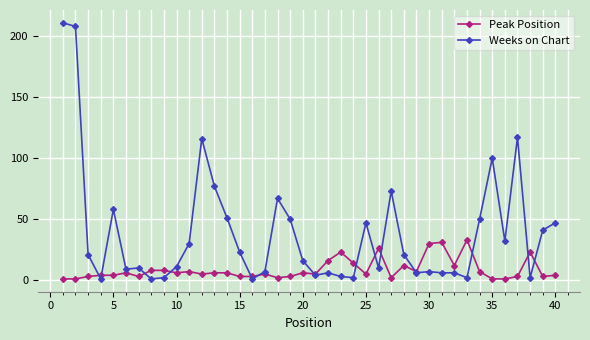

At how many categories does at least one series exceed 109?

4